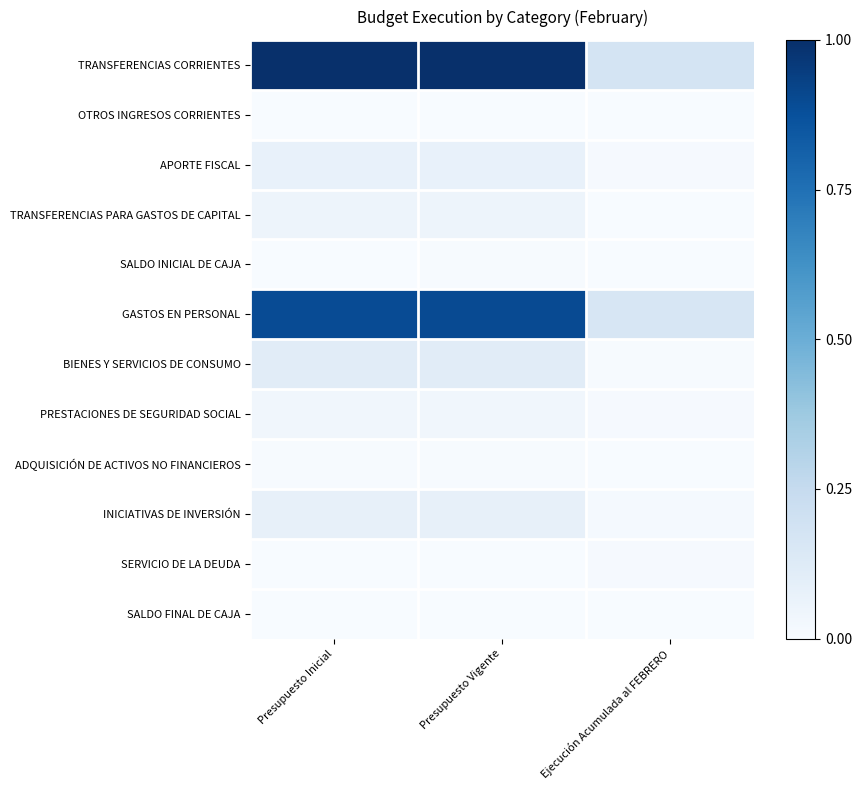

Between Presupuesto Inicial and Presupuesto Vigente, which series saw the biggest shift?

GASTOS EN PERSONAL